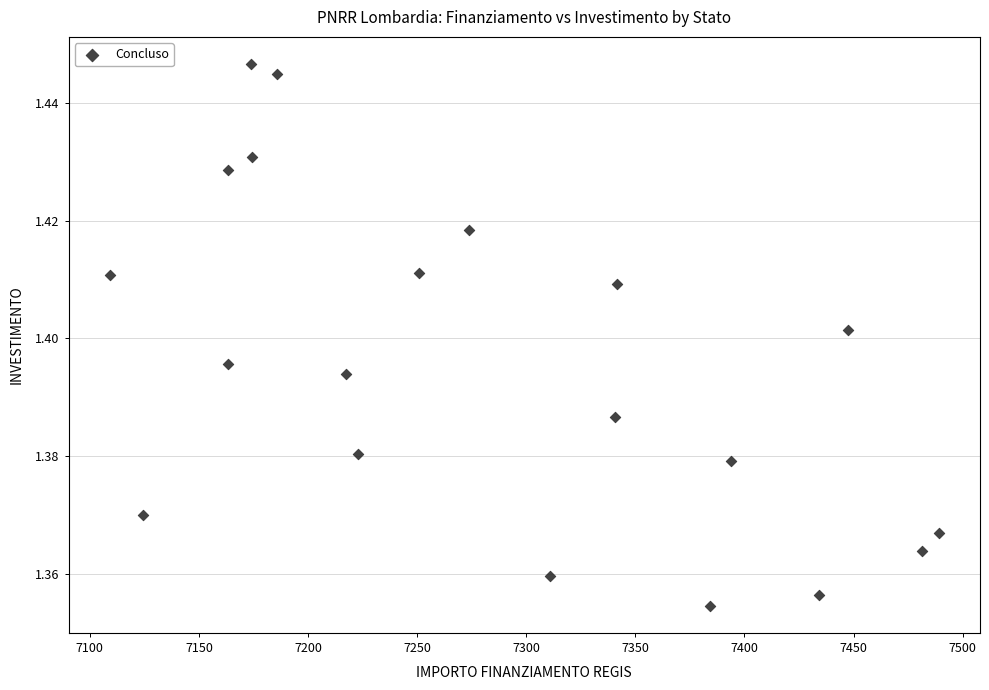

What is the range of X values (max minus min)?

379.7